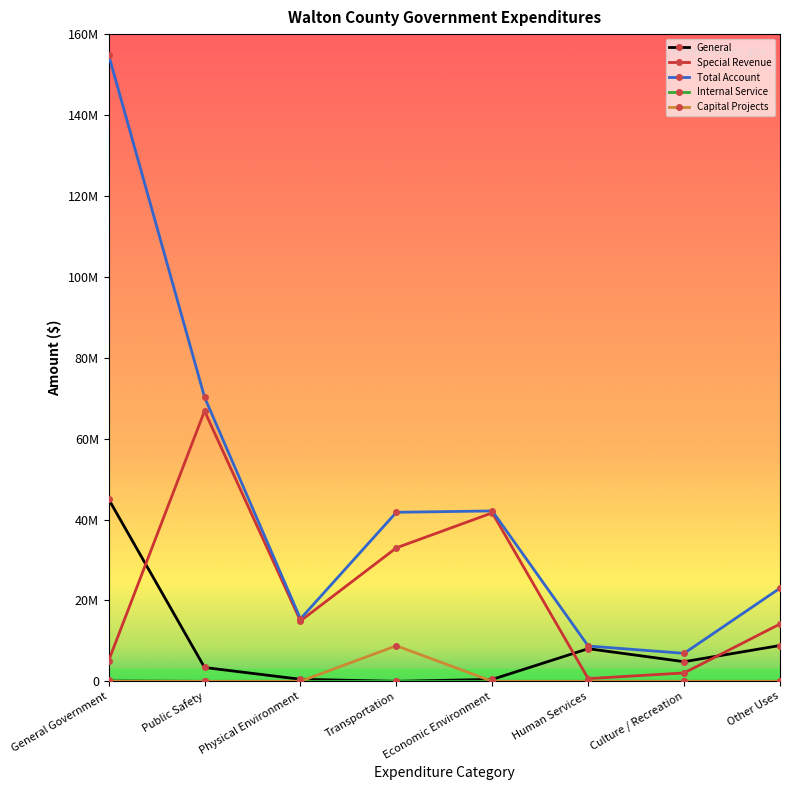

What is the maximum value for Total Account?

154859273